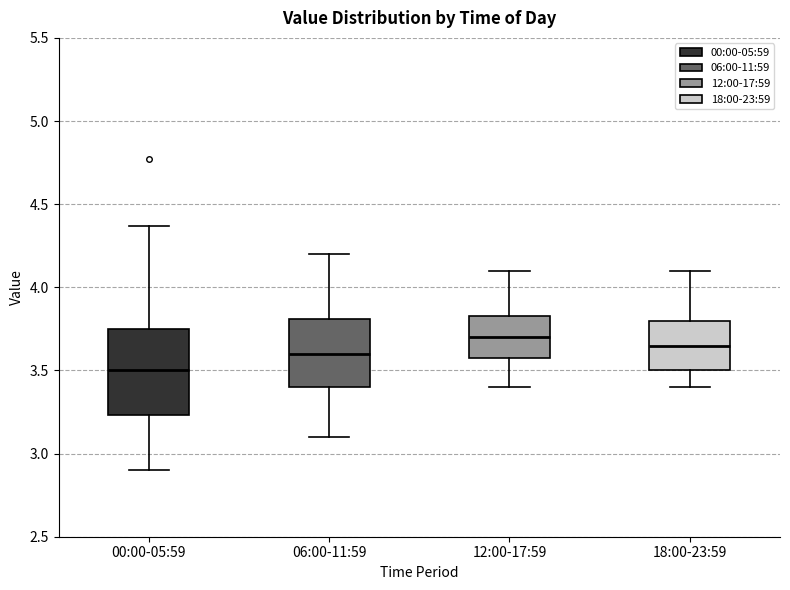

Reading left to right, transcribe this box plot: for each box, give where its median line is, the range the box spans, and where its two whiskers end, as read against the y-axis. The values are not printed on the chart, so give them approximately, as read against the axis.

00:00-05:59: median 3.50, box 3.25 to 3.75, whiskers 2.90 to 4.35
06:00-11:59: median 3.60, box 3.40 to 3.80, whiskers 3.10 to 4.20
12:00-17:59: median 3.70, box 3.60 to 3.85, whiskers 3.40 to 4.10
18:00-23:59: median 3.65, box 3.50 to 3.80, whiskers 3.40 to 4.10